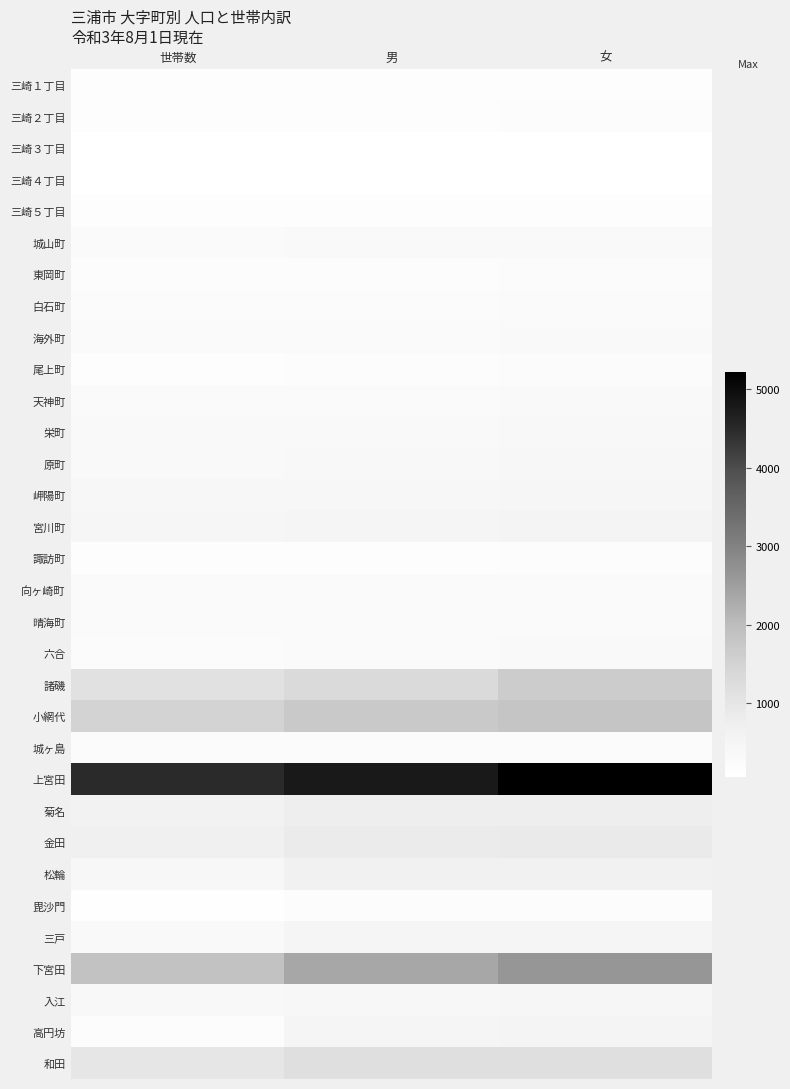

At which category does the chart reach its peak across all series?

女